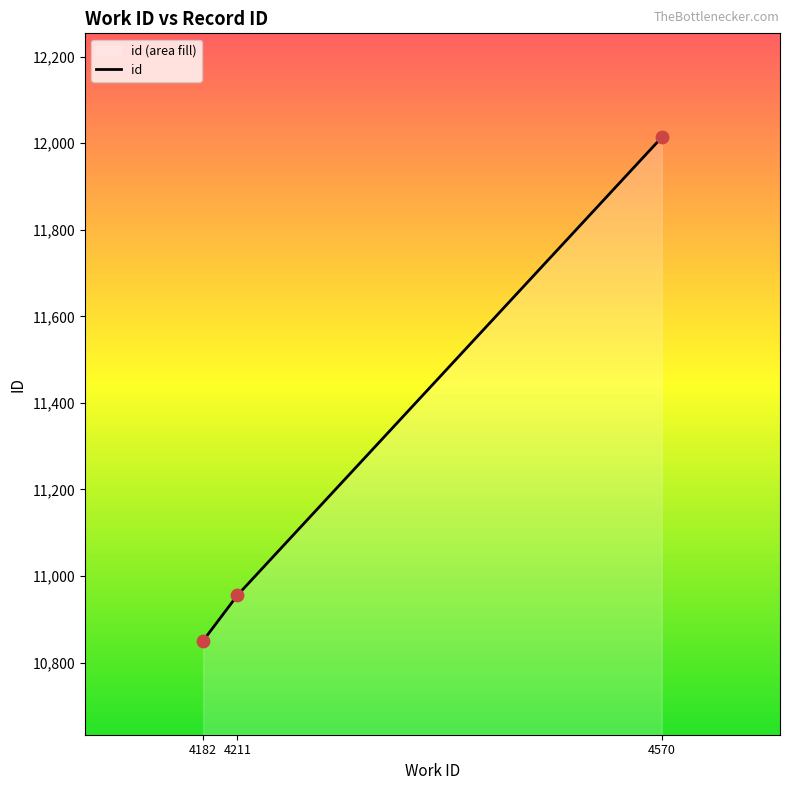

Which has a higher value, 4570 or 4211?

4570